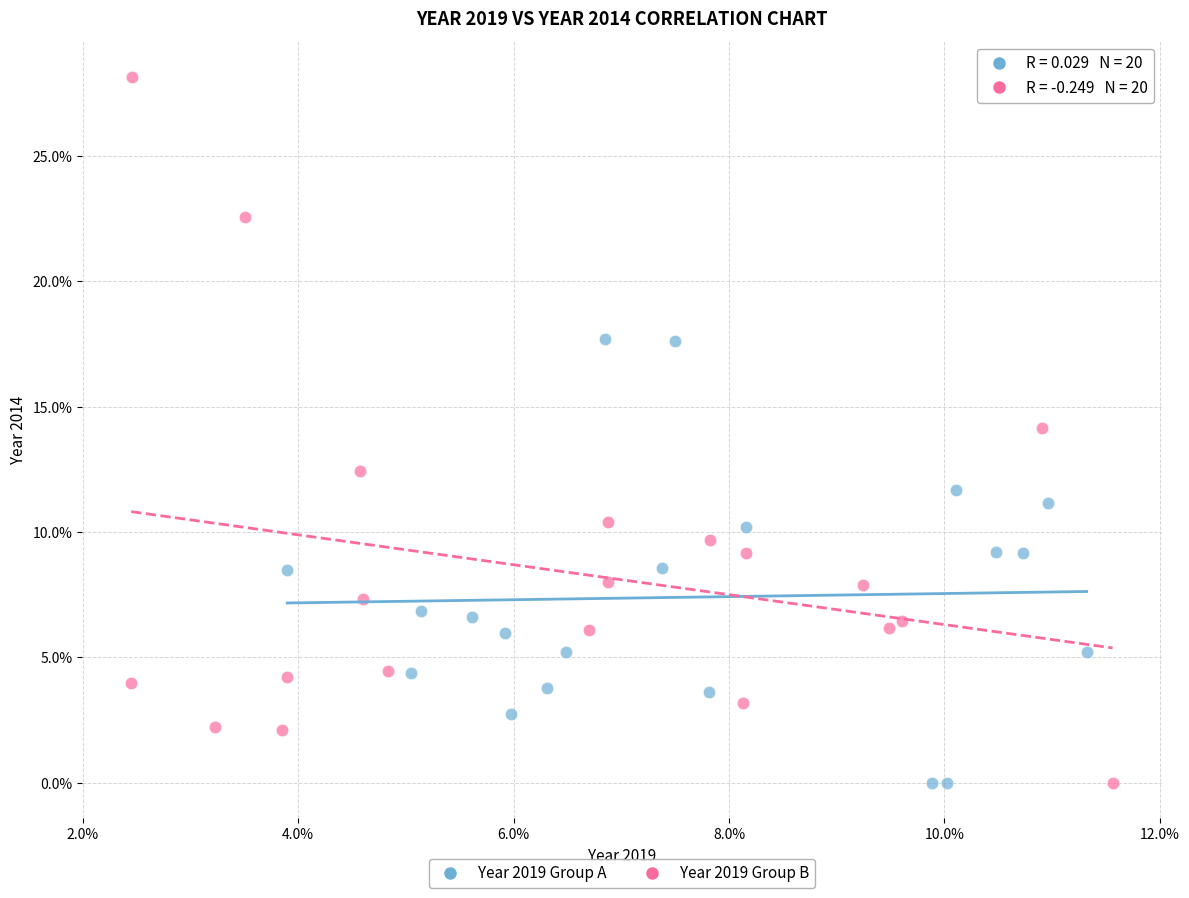

Which series contains the highest Y value?

Year 2019 Group B